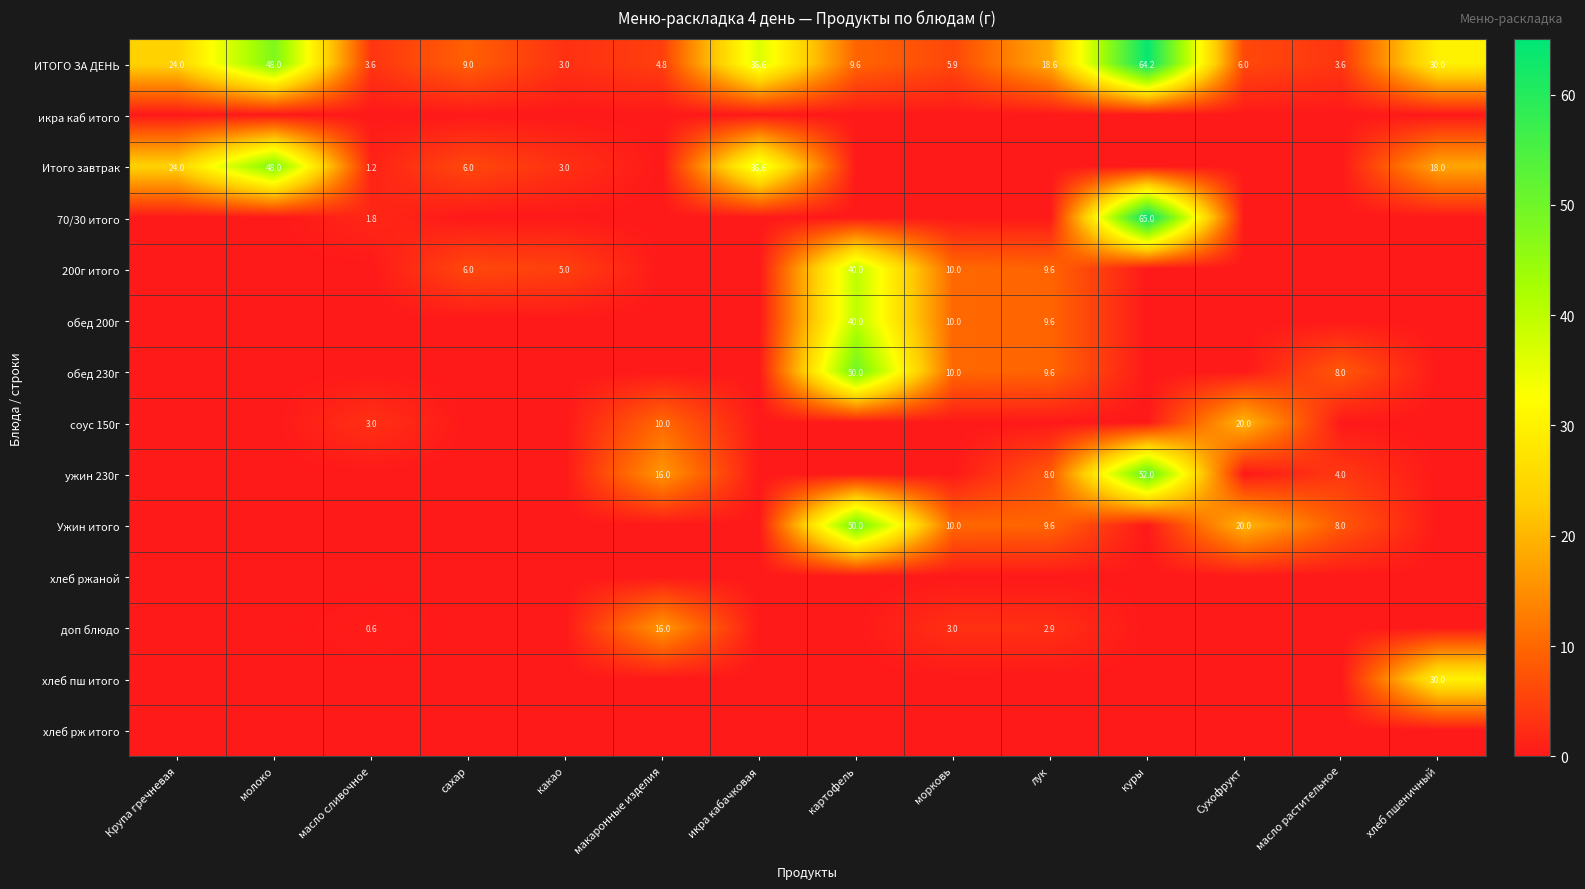

Is the value of ИТОГО ЗА ДЕНЬ at молоко greater than the value of обед 230г at лук?

Yes